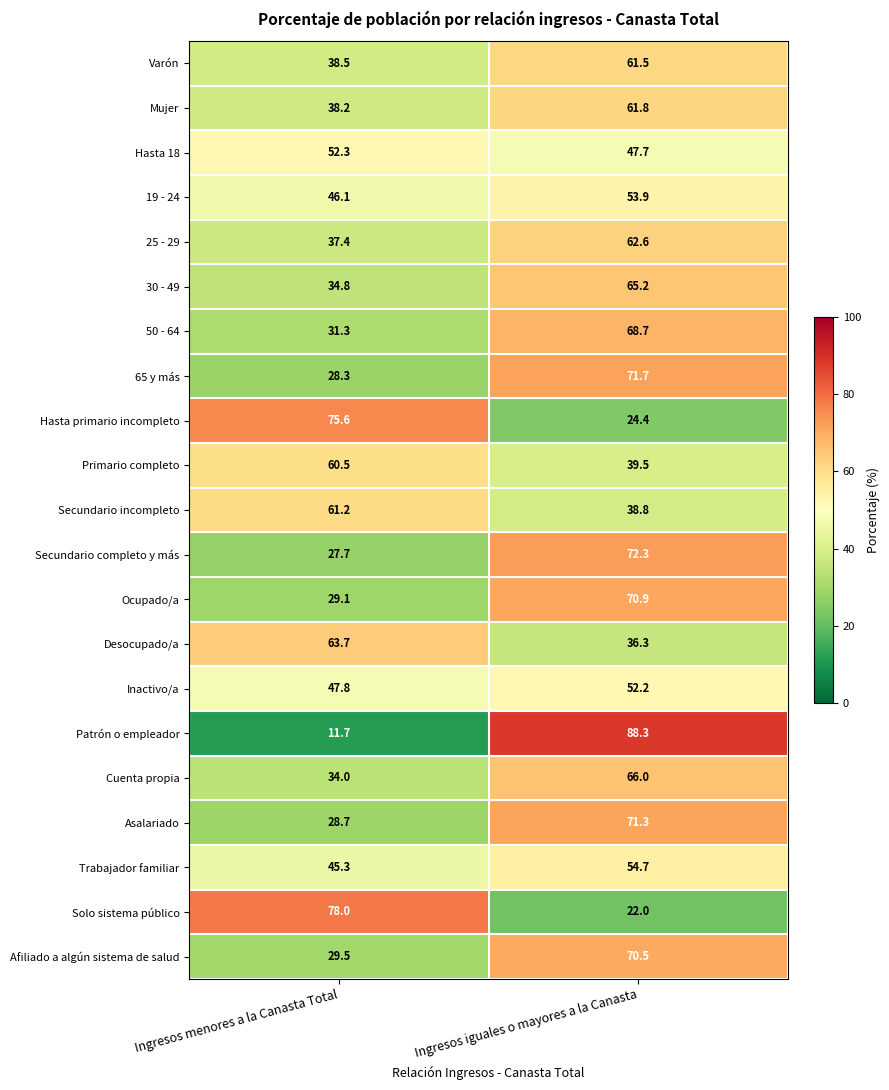

Count the number of categories in the chart.

2